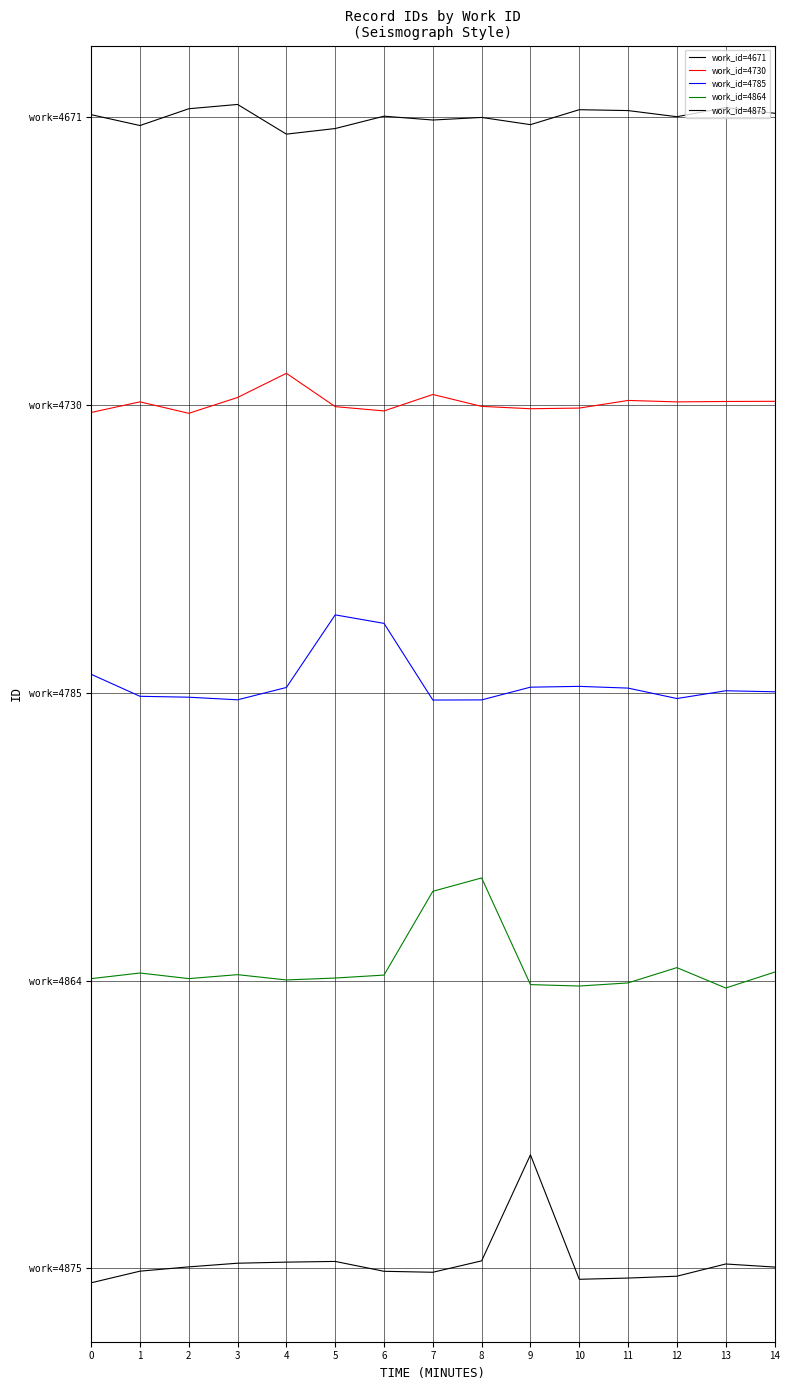

How many interior local peaks does the work_id=4785 series have?

3